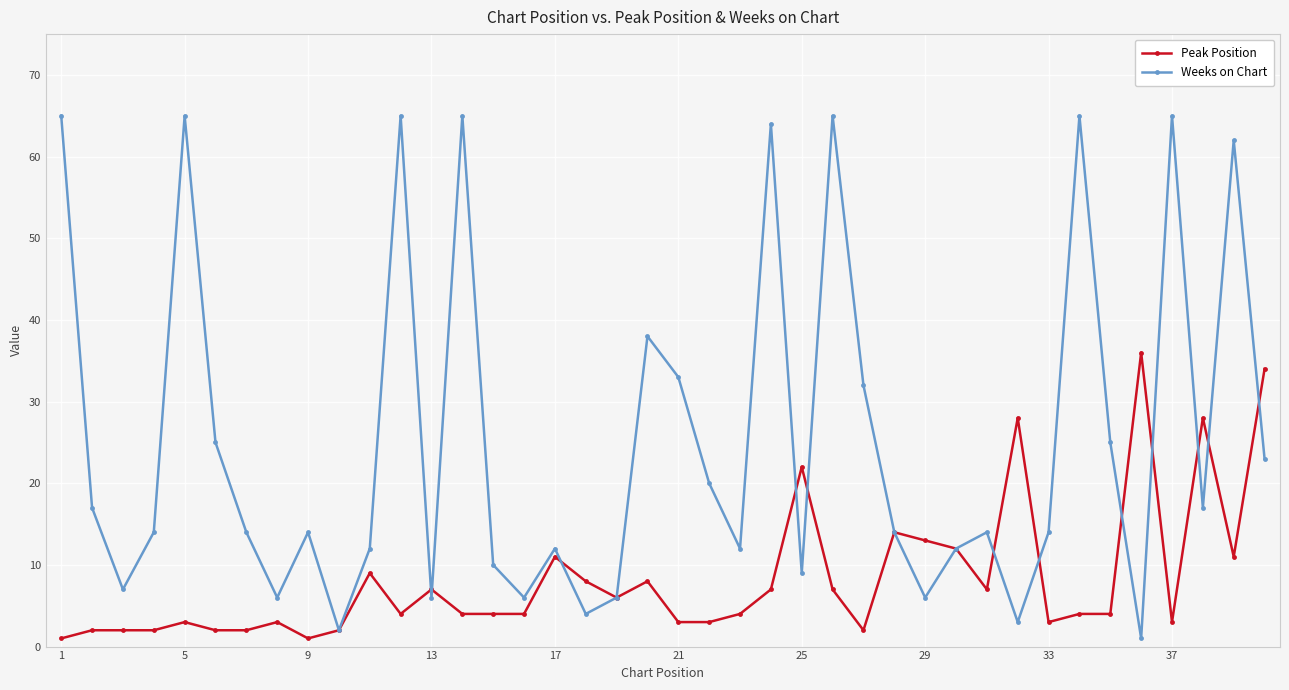

True or false: Peak Position has more than 0 points higher than both neighbors.

True